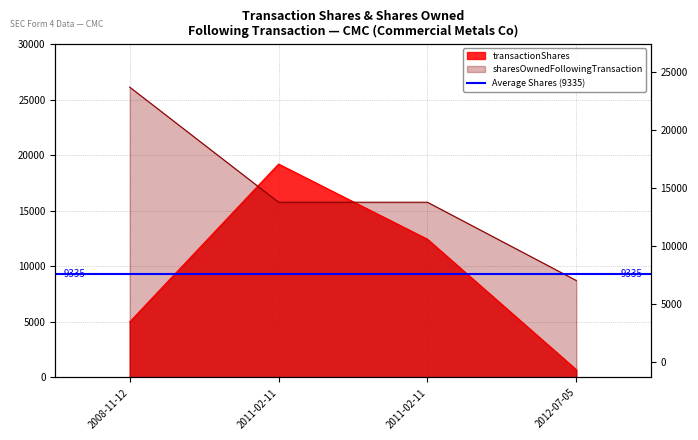

Count the number of categories in the chart.

4